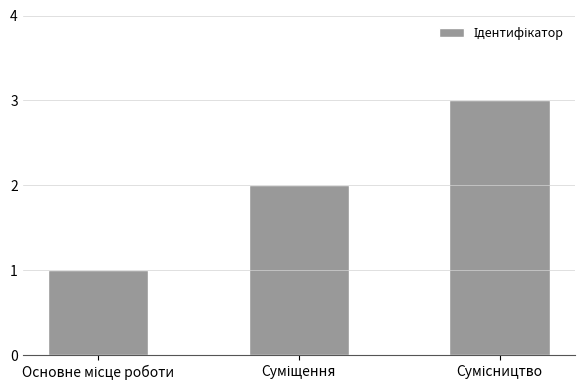

What is the sum of all values?

6